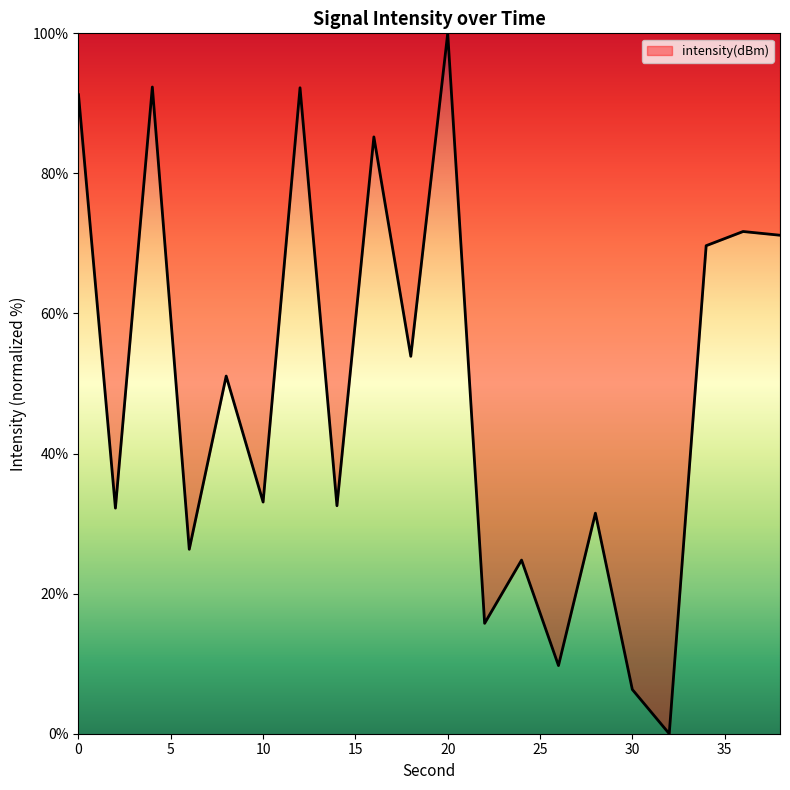

Does the chart display data point markers on the line(s)?

No